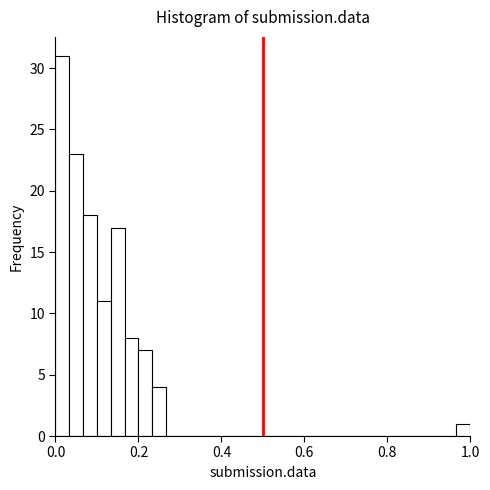

Read against the x-axis, roughly where is the centre of the tallest bar?

0.02